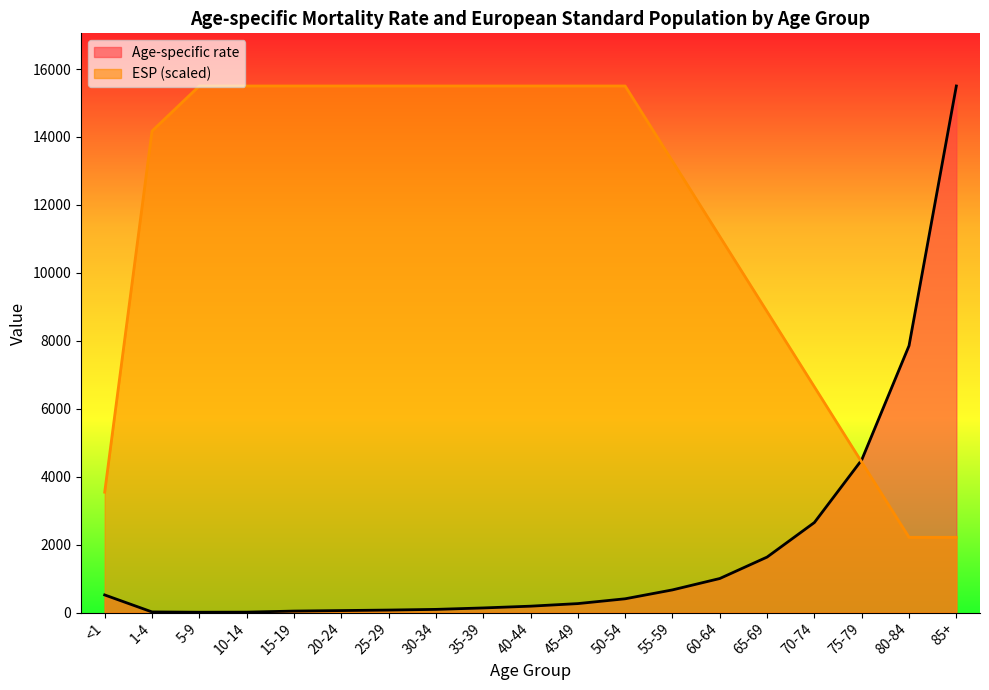

Where is the first local minimum for Age-specific rate?

5-9